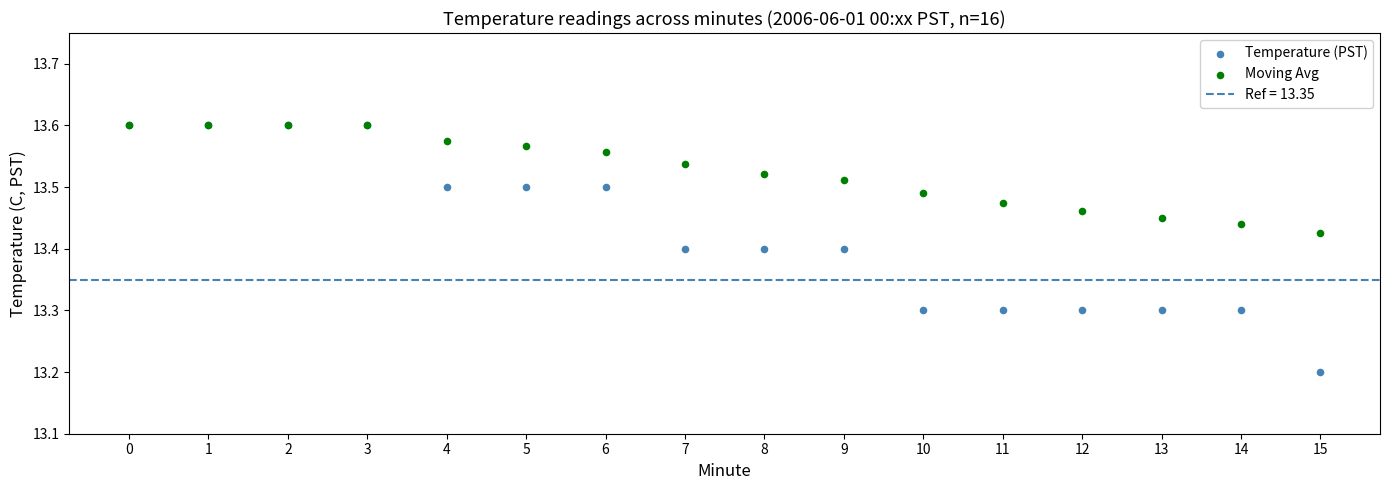

In the Temperature (PST) series, what Y value is closest to 13?

13.2